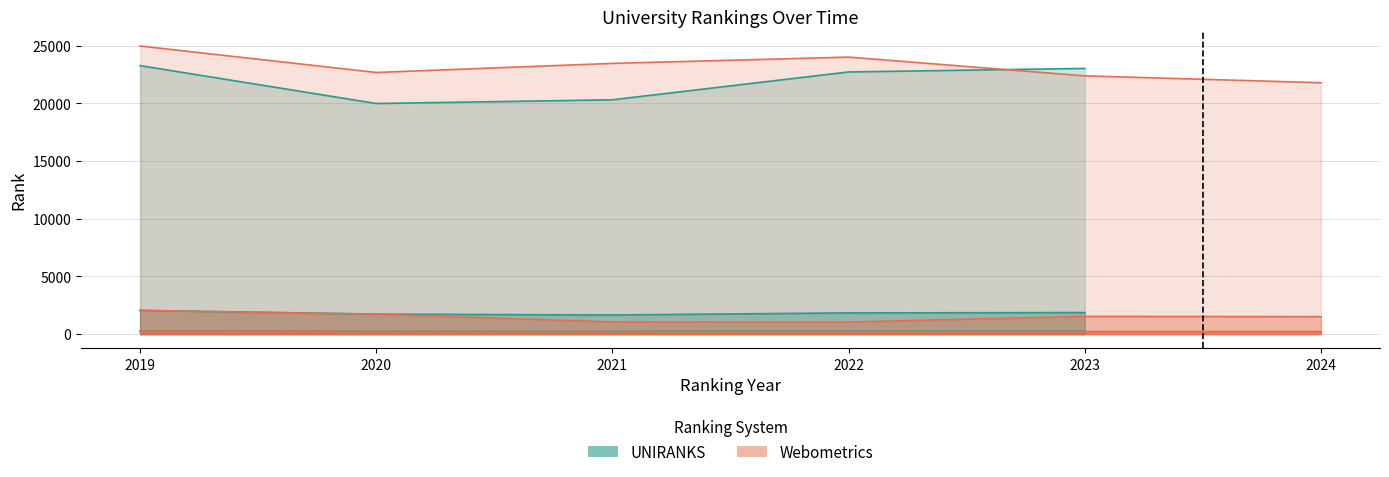

Reading left to right, transcribe all the data shown in this chart.

world rank: 23268	19985	20306	22719	23025	24968	22675	23461	24006	22381	21784
continent rank: 2051	1730	1655	1835	1864	2053	1722	1045	1038	1534	1508
country rank: 261	237	230	253	255	261	237	215	209	219	219